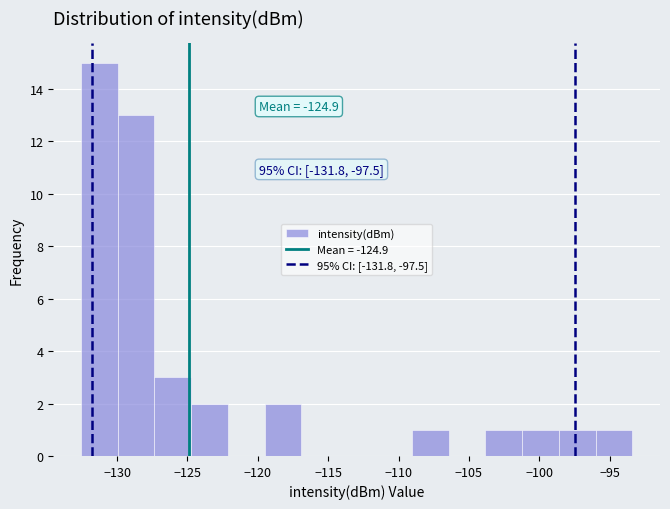

Over which range of the x-axis is the bar tallest?

-132.5 to -130.0